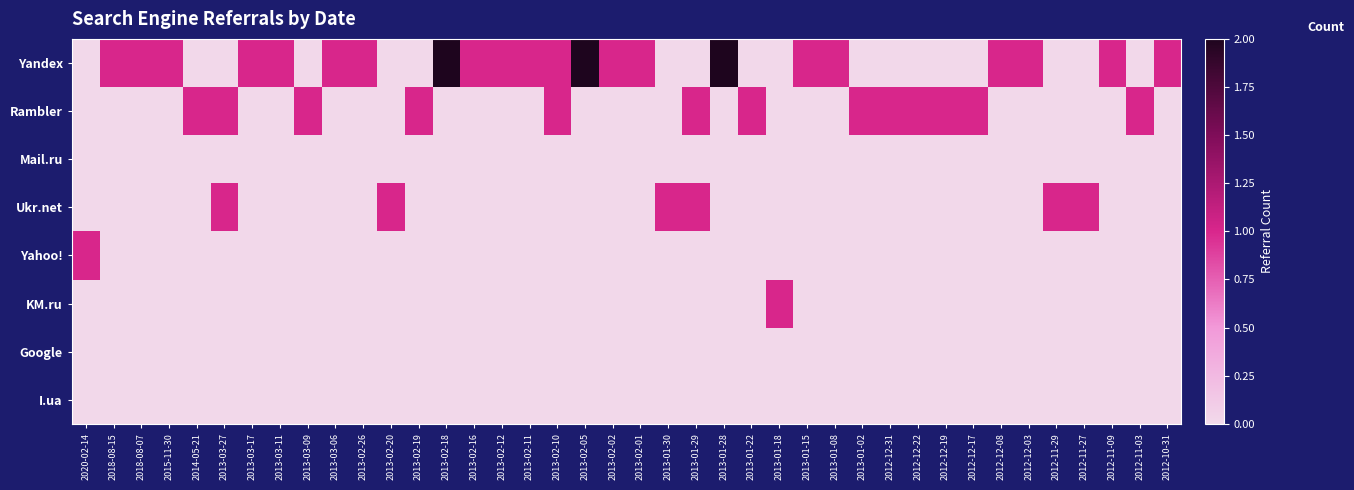

Count the number of data series in this chart.

8